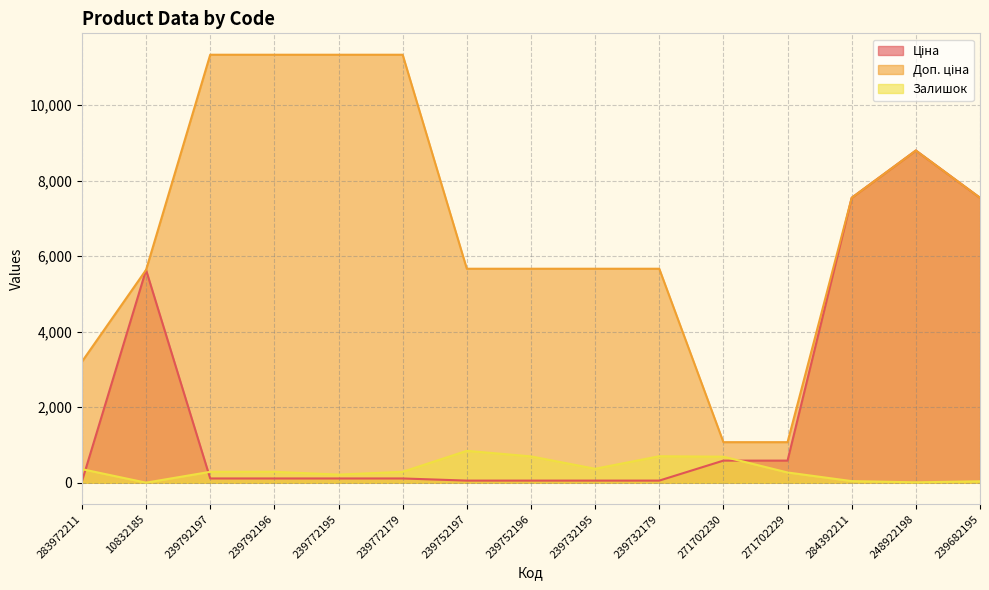

The Залишок series shows 72.2 at 284392211. True or false?

False